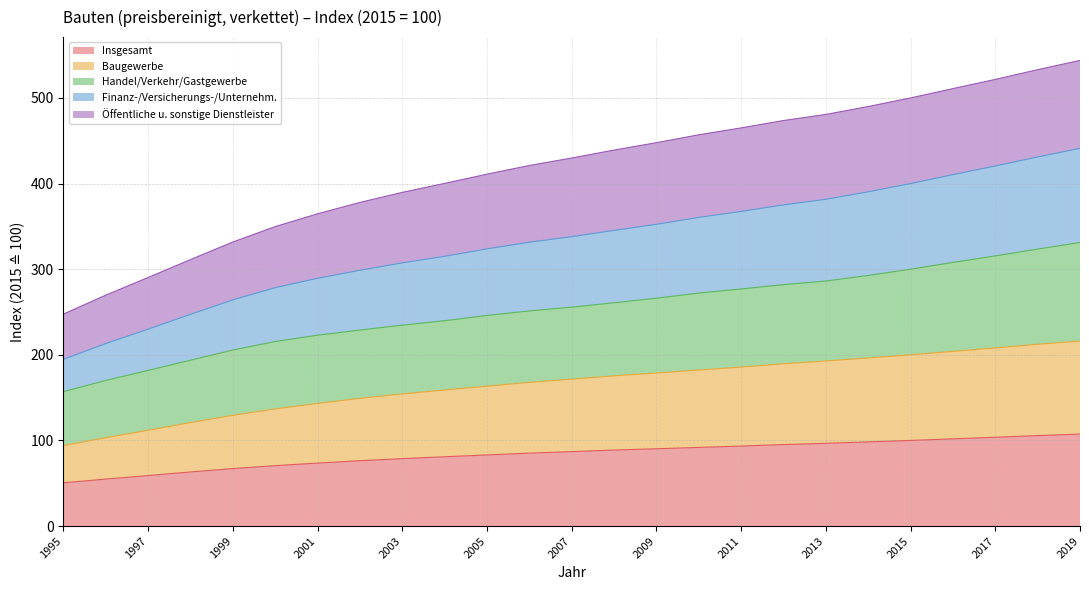

Which category has the highest value in the Finanz-/Versicherungs-/Unternehm. series?

2019